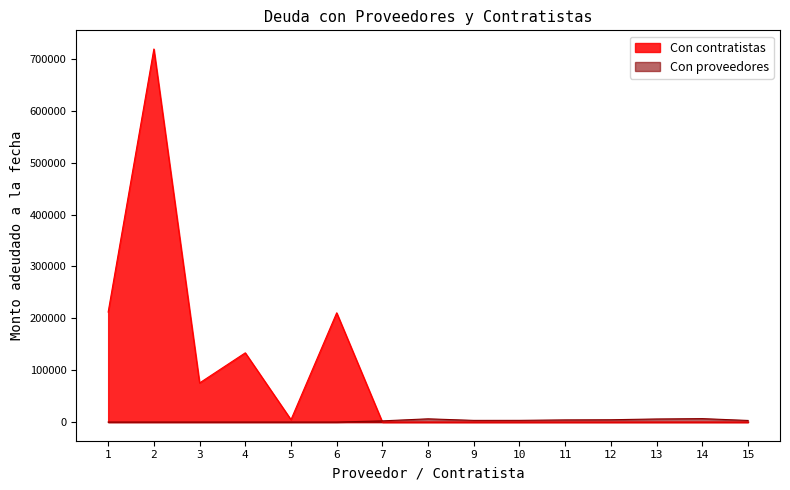

How many lines are shown in the chart?

2